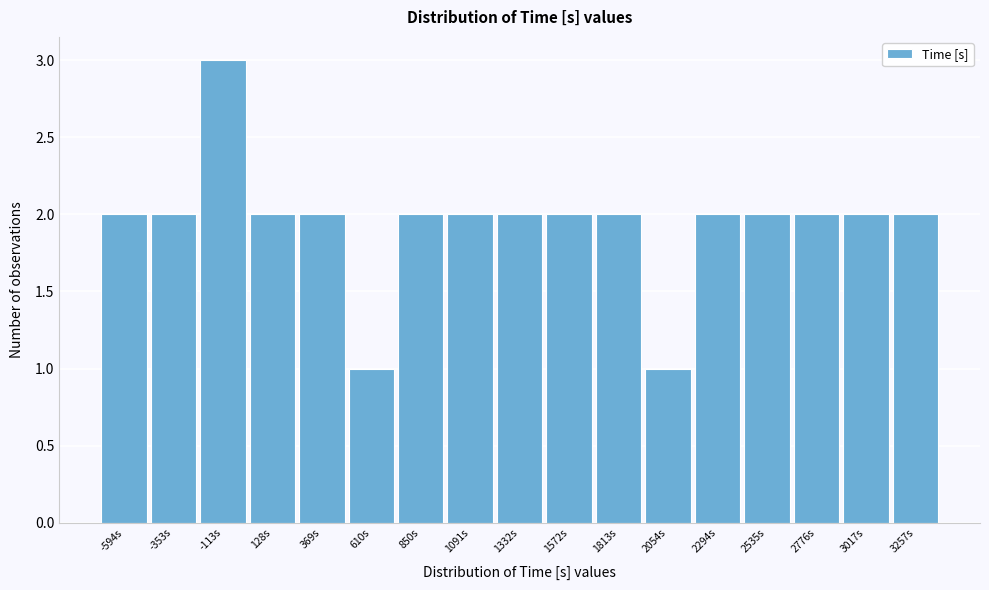

Reading right to left, extract all data points from this chart.

3257s=2	3017s=2	2776s=2	2535s=2	2294s=2	2054s=1	1813s=2	1572s=2	1332s=2	1091s=2	850s=2	610s=1	369s=2	128s=2	-113s=3	-353s=2	-594s=2